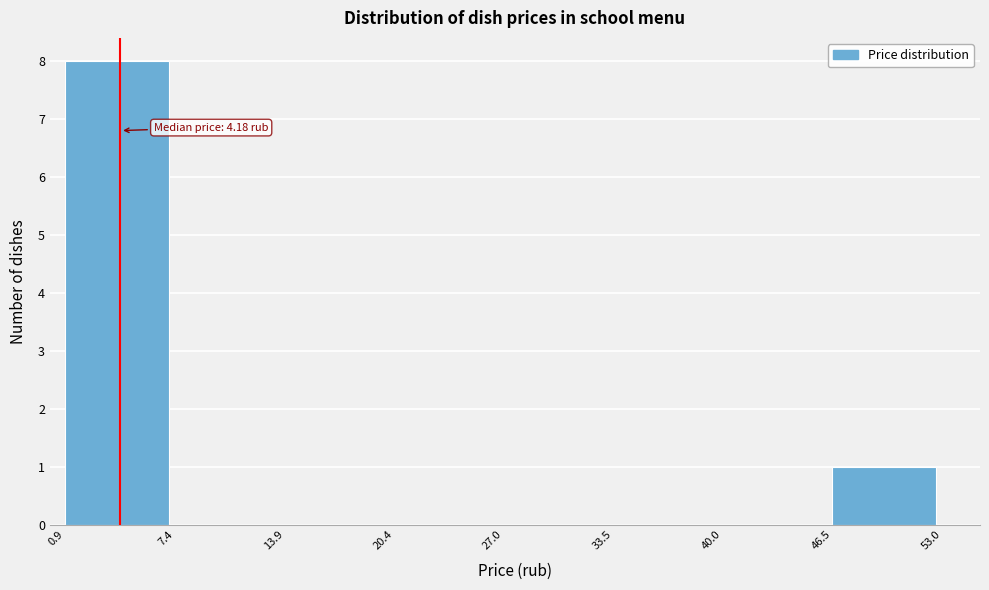

Over which range of the x-axis is the bar tallest?

0.9 to 7.4